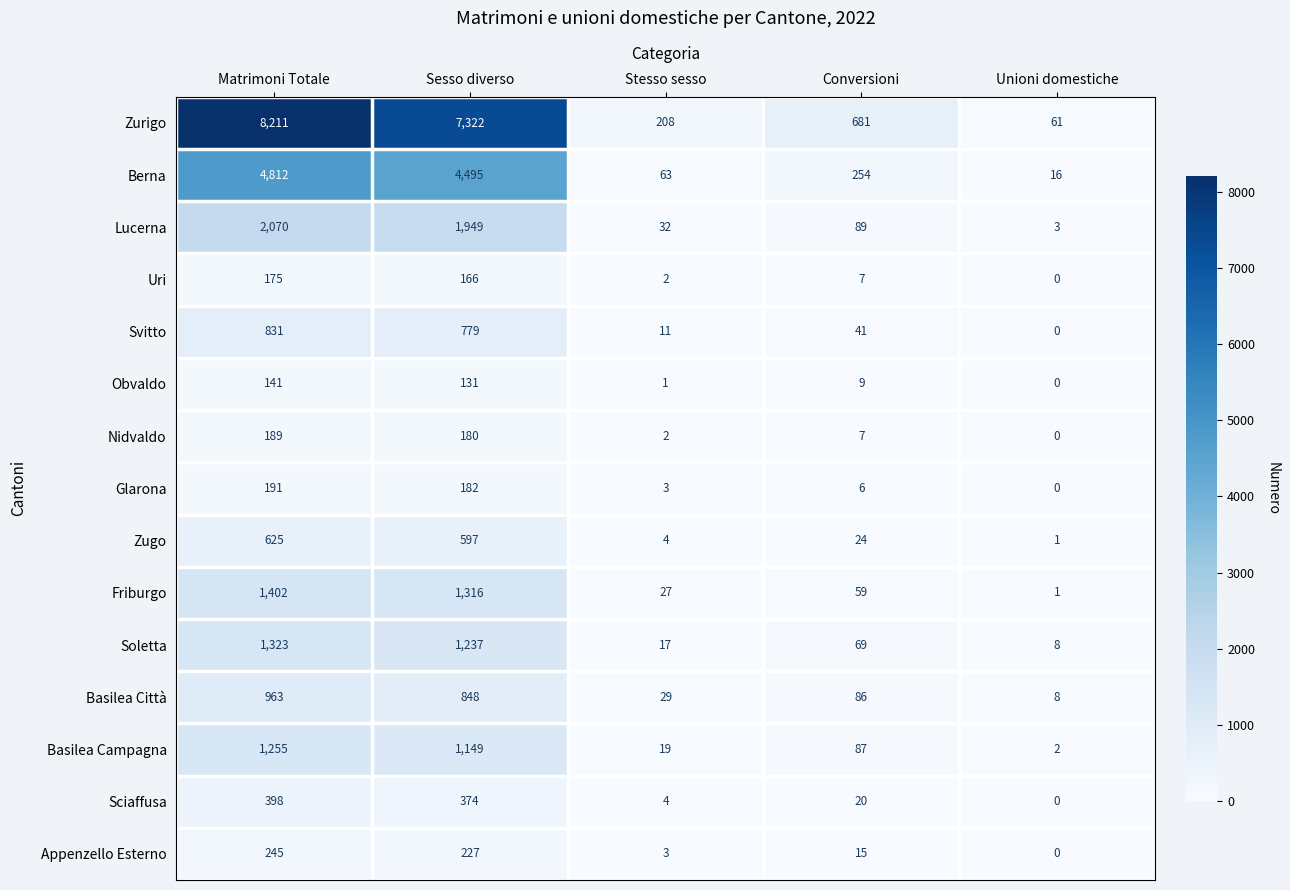

What is the sum of all Basilea Città values?

1934